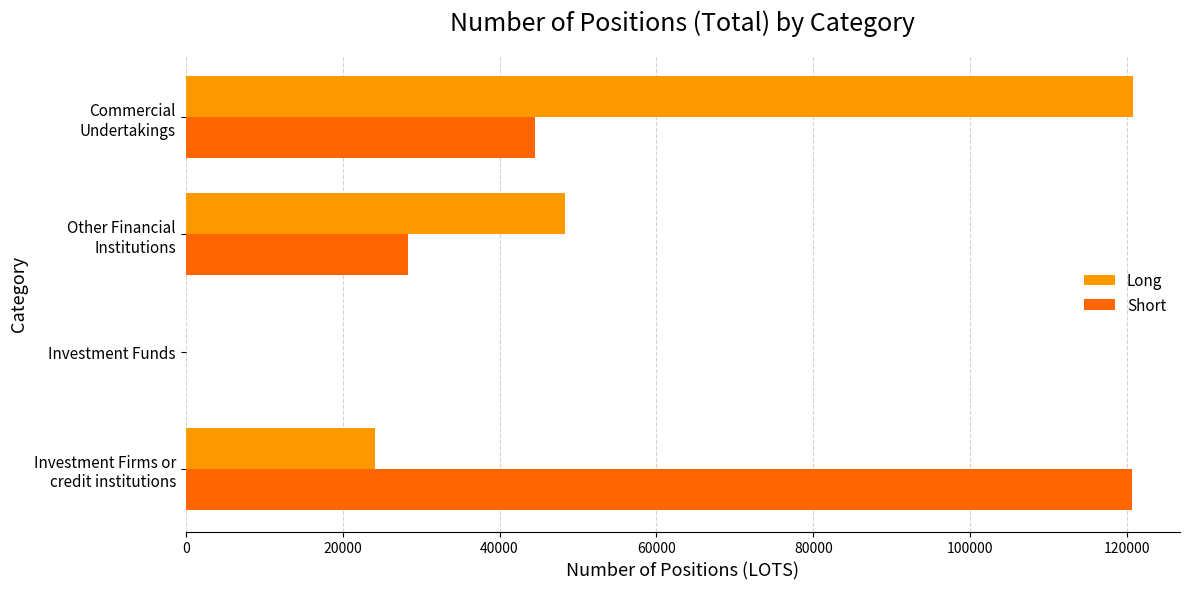

What is the sum of all Short values?

193427